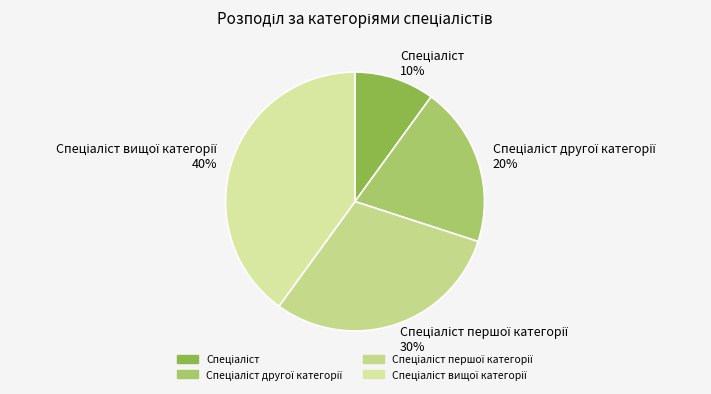

How many slices are in this pie chart?

4